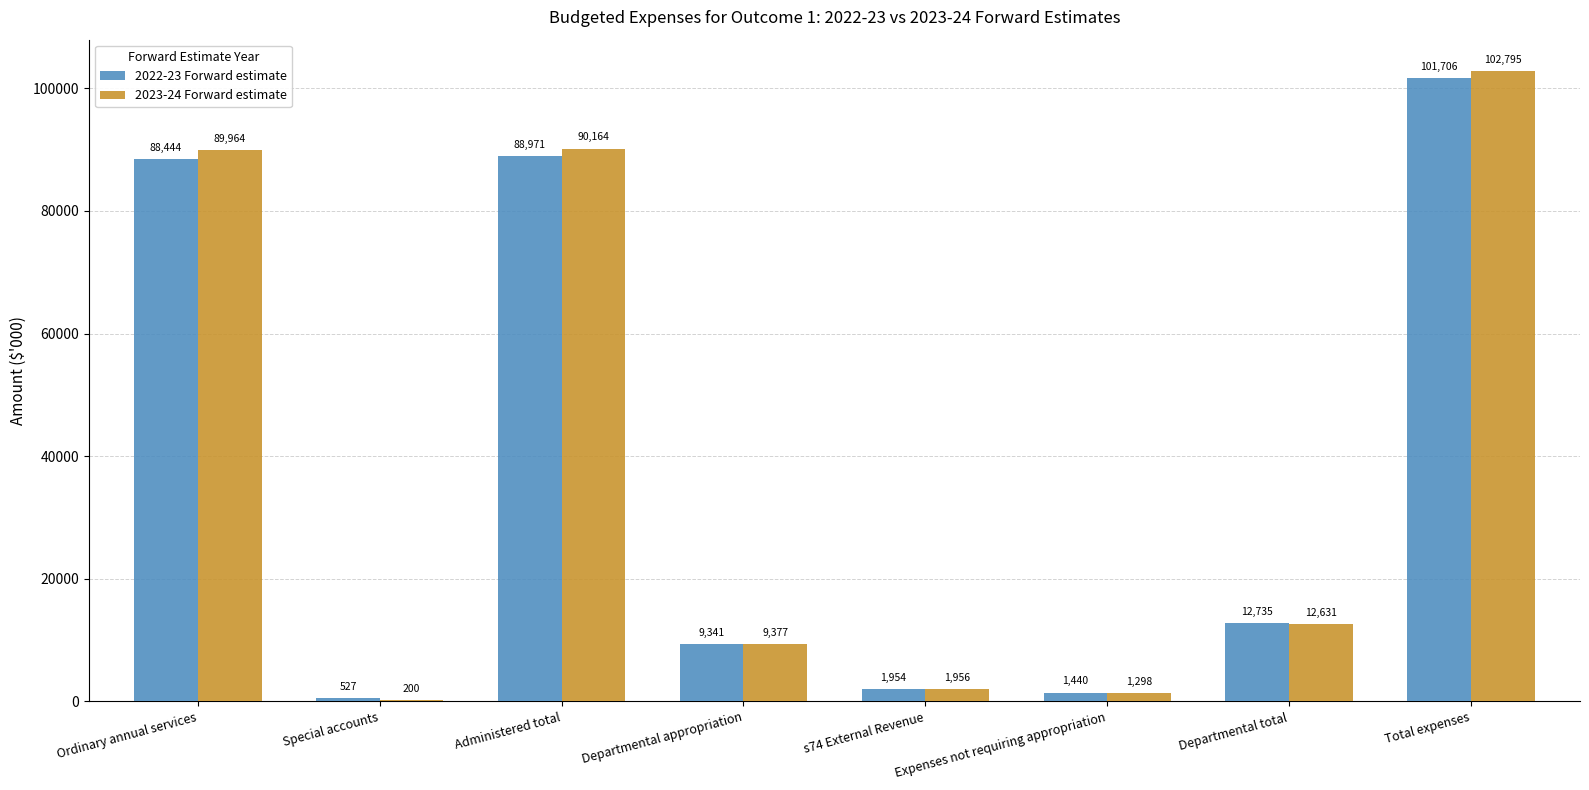

Reading right to left, transcribe all the data shown in this chart.

2022-23 Forward estimate: Total expenses=101706	Departmental total=12735	Expenses not requiring appropriation=1440	s74 External Revenue=1954	Departmental appropriation=9341	Administered total=88971	Special accounts=527	Ordinary annual services=88444
2023-24 Forward estimate: Total expenses=102795	Departmental total=12631	Expenses not requiring appropriation=1298	s74 External Revenue=1956	Departmental appropriation=9377	Administered total=90164	Special accounts=200	Ordinary annual services=89964